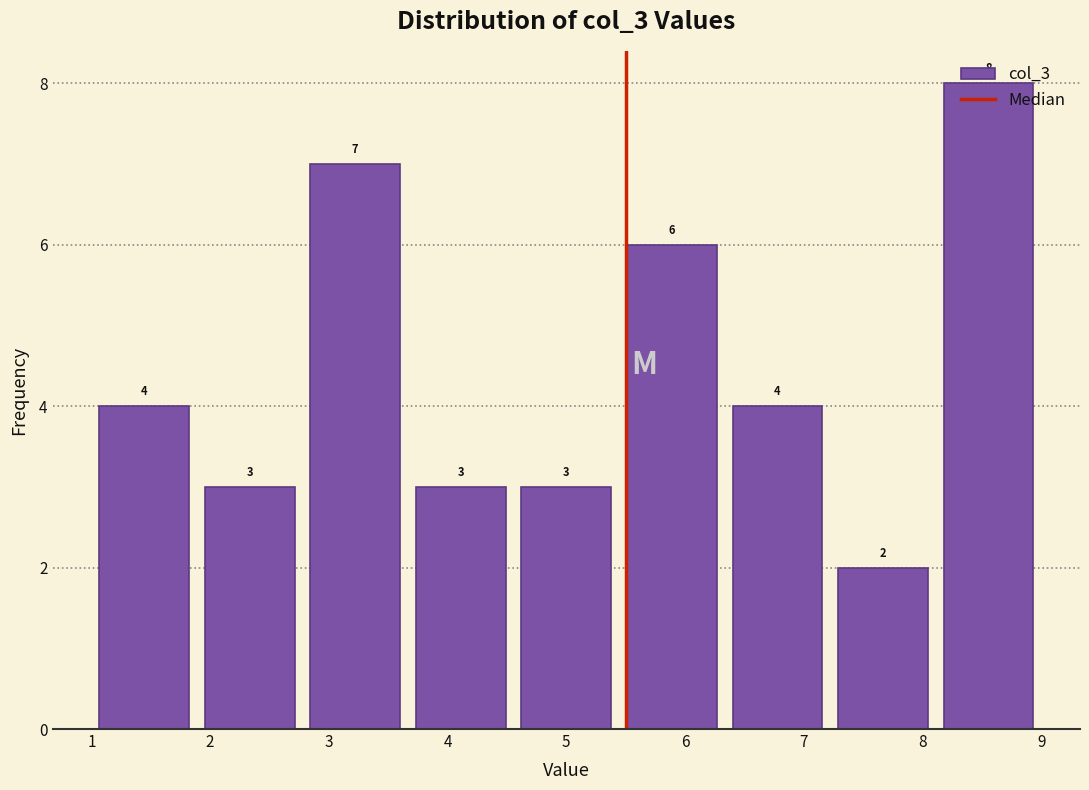

Which range on the x-axis has the tallest bar?

8.1 to 9.0